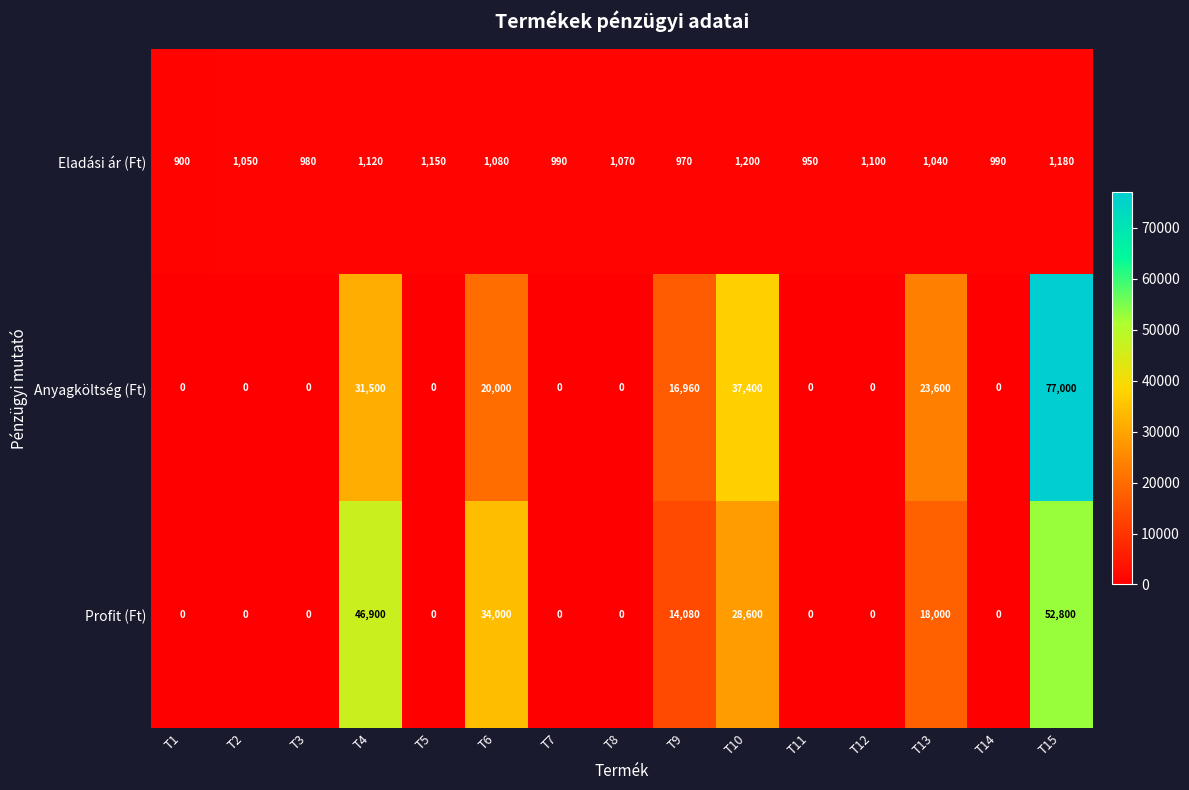

At which category is the sum across all series the highest?

T15